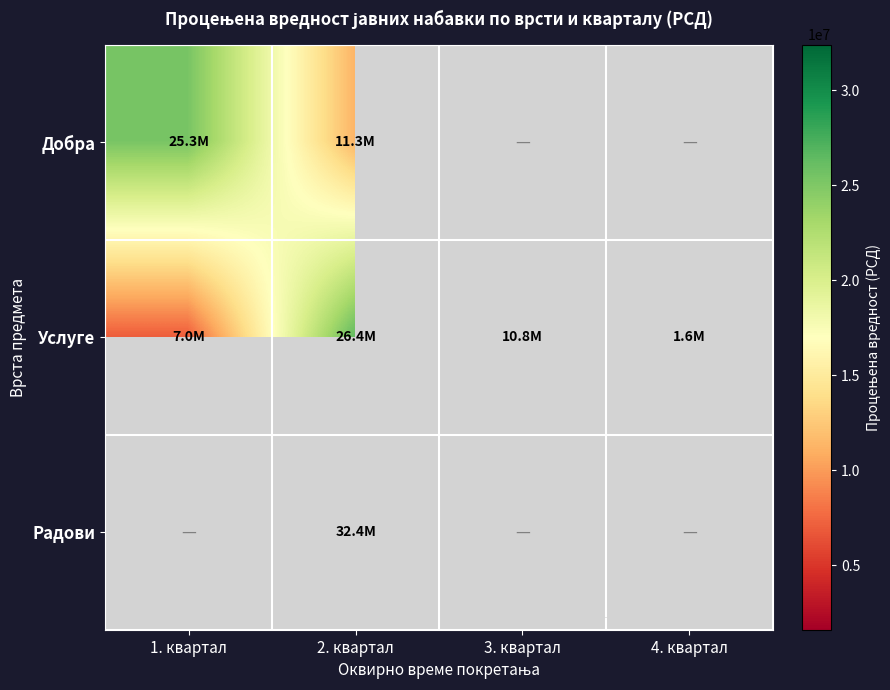

Between 1. квартал and 4. квартал, which series saw the biggest shift?

Услуге